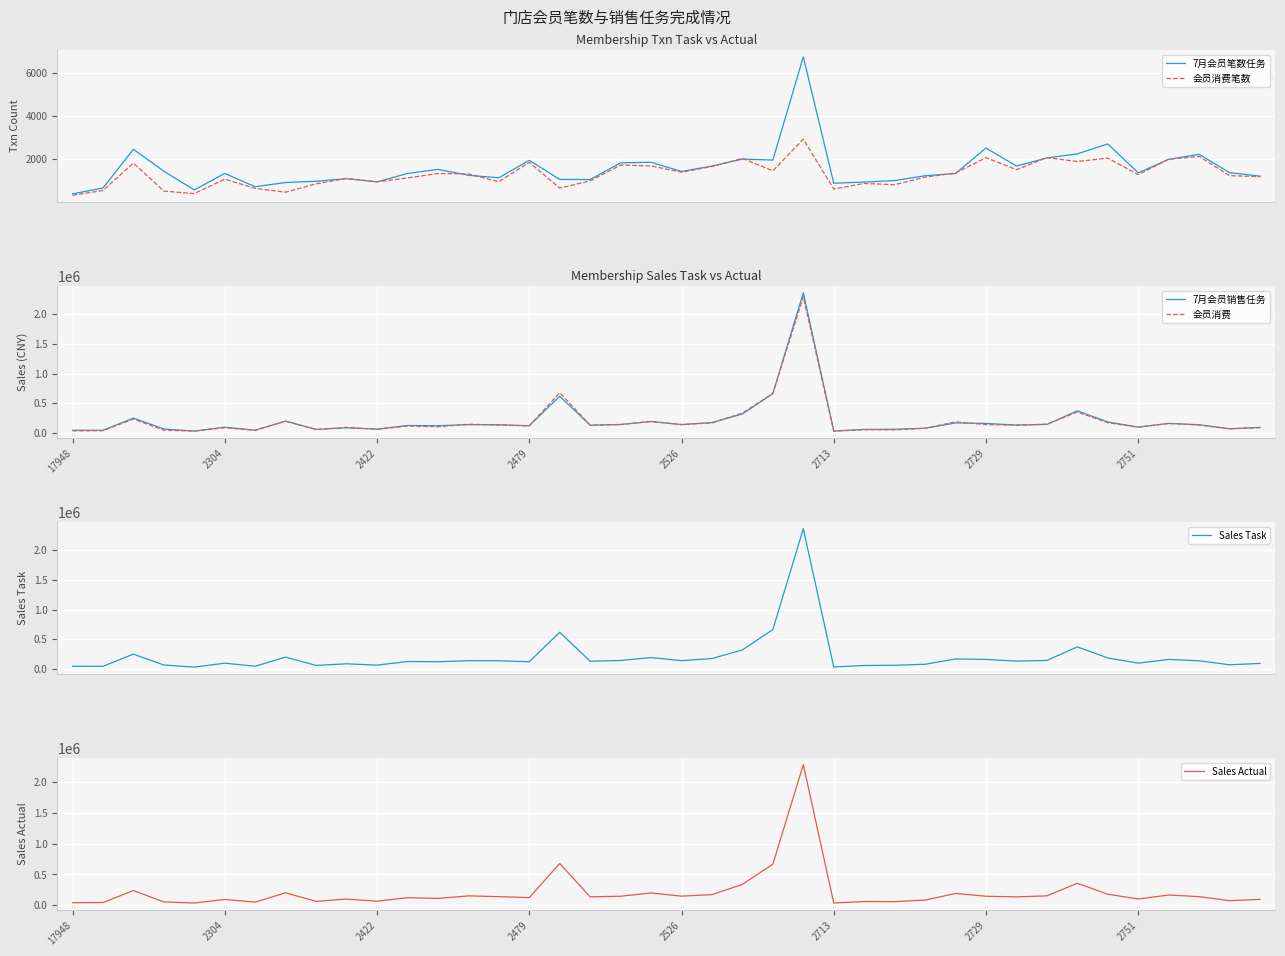

What is the lowest value of the 会员消费笔数 series?

330.0